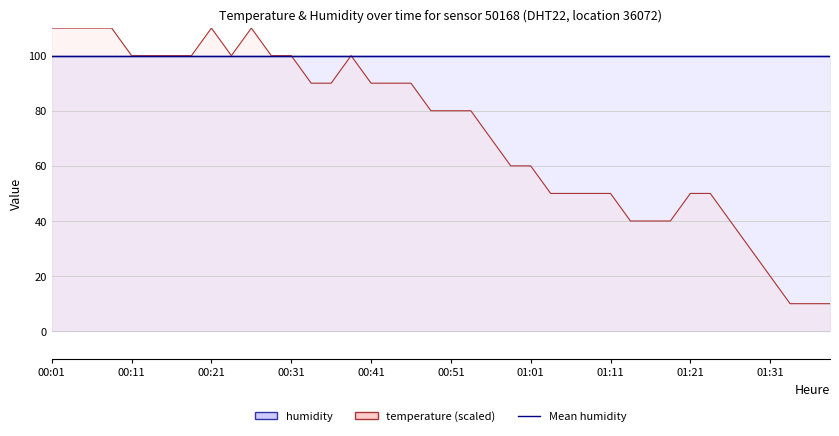

Count the values in the range 50 to 100.

25